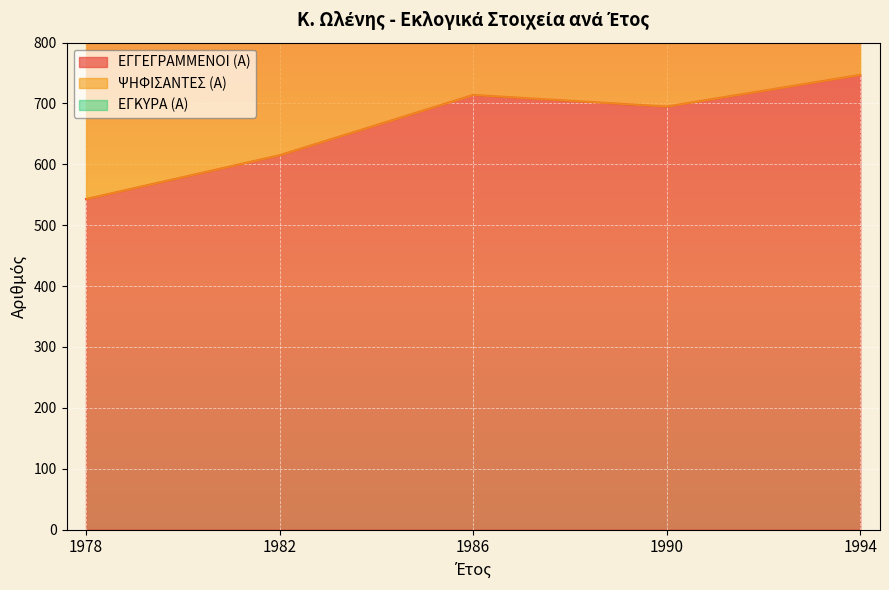

List the series in order of their overall mean, highest first.

ΨΗΦΙΣΑΝΤΕΣ (Α), ΕΓΚΥΡΑ (Α), ΕΓΓΕΓΡΑΜΜΕΝΟΙ (Α)